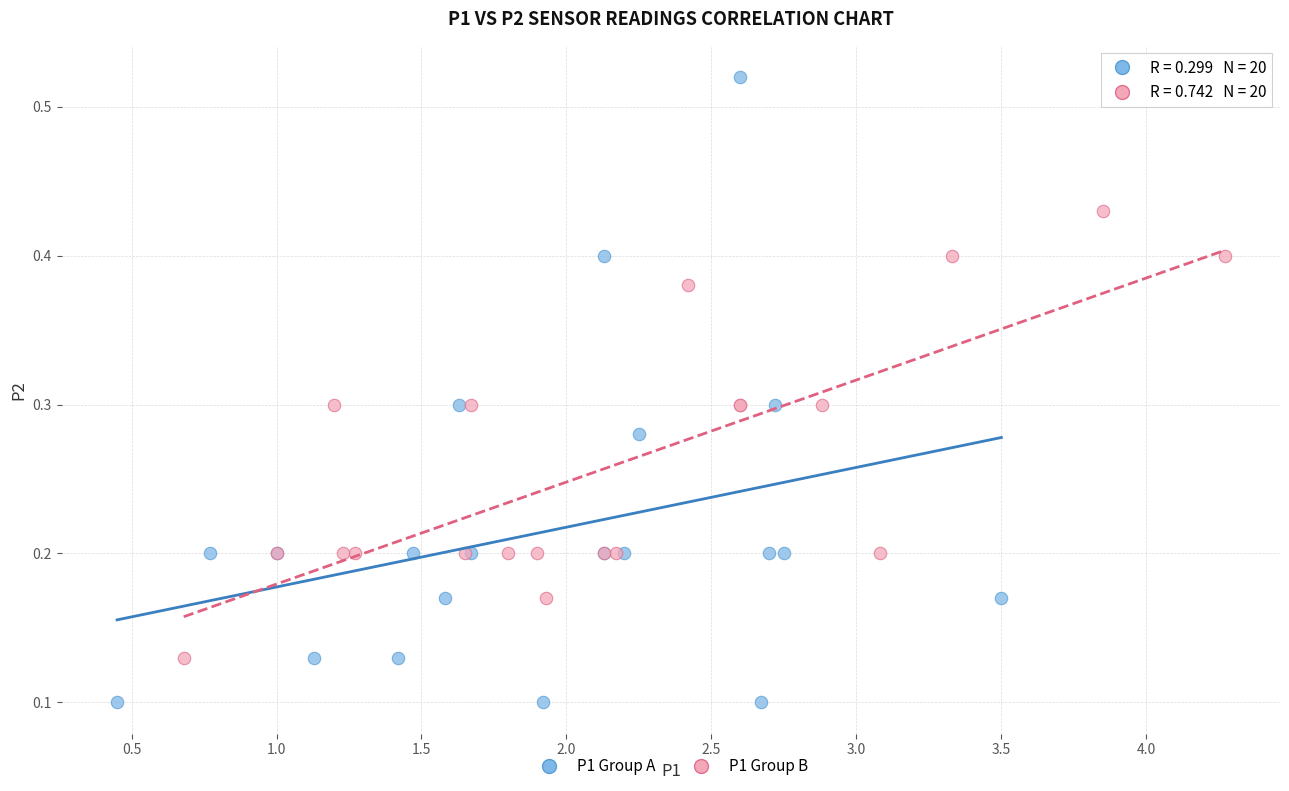

Which series reaches the minimum Y coordinate?

P1 Group A